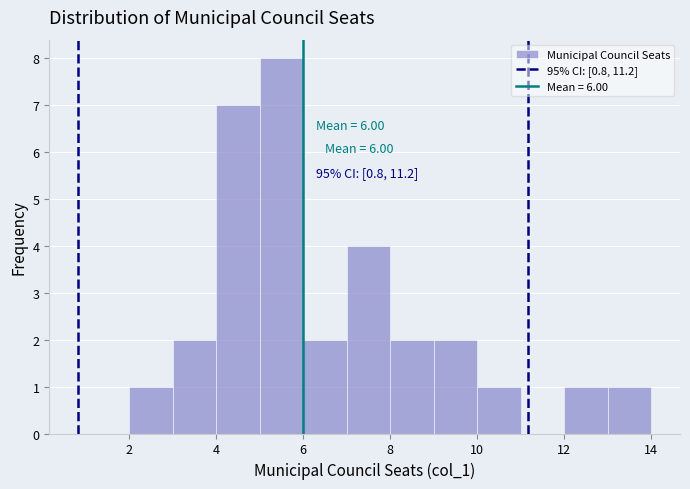

Which range on the x-axis has the tallest bar?

5 to 6